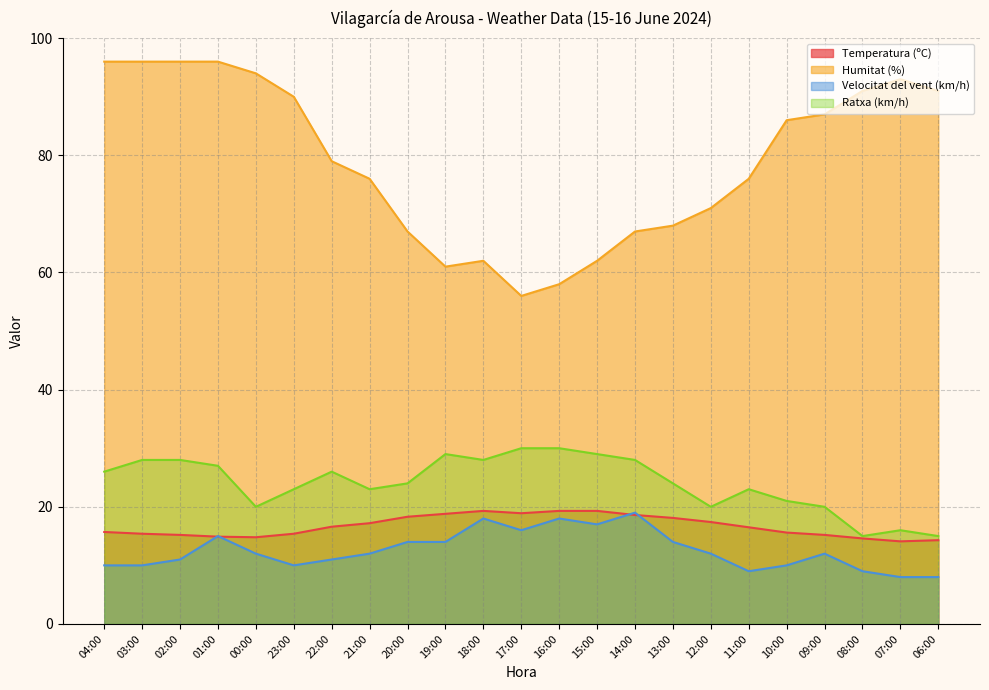

Which series has the largest range (max minus min)?

Humitat (%)